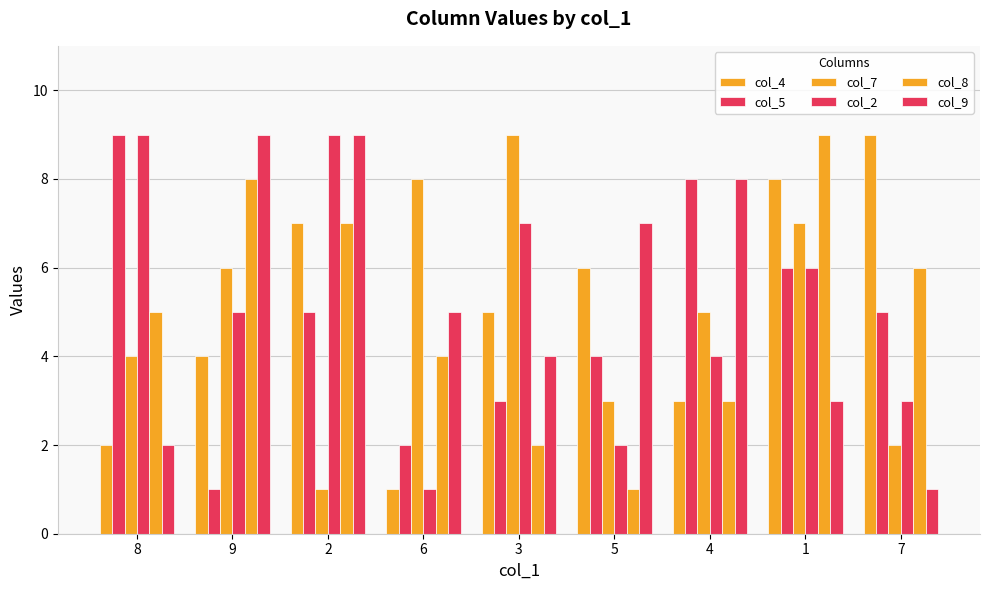

What is the highest value of the col_2 series?

9